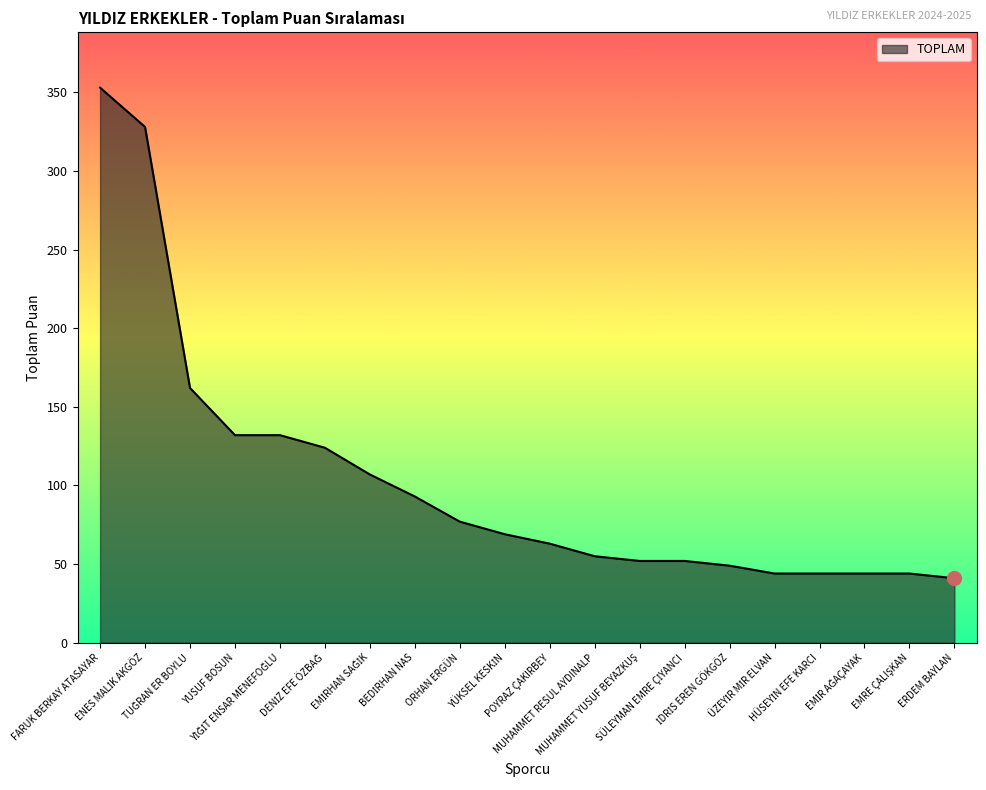

Which category has the highest value across all series?

FARUK BERKAY ATASAYAR